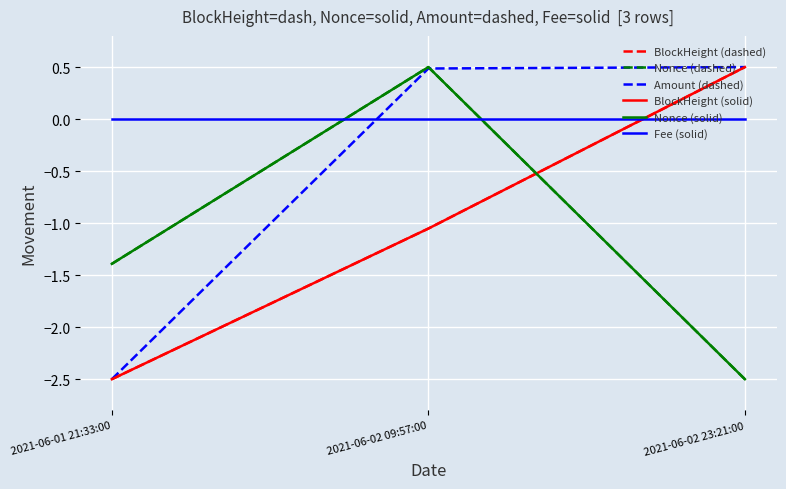

Reading left to right, what are all the values shown in this chart?

BlockHeight (dashed): -2.5	-1.1	0.5
Nonce (dashed): -1.4	0.5	-2.5
Amount (dashed): -2.5	0.5	0.5
BlockHeight (solid): -2.5	-1.1	0.5
Nonce (solid): -1.4	0.5	-2.5
Fee (solid): 0.0	0.0	0.0